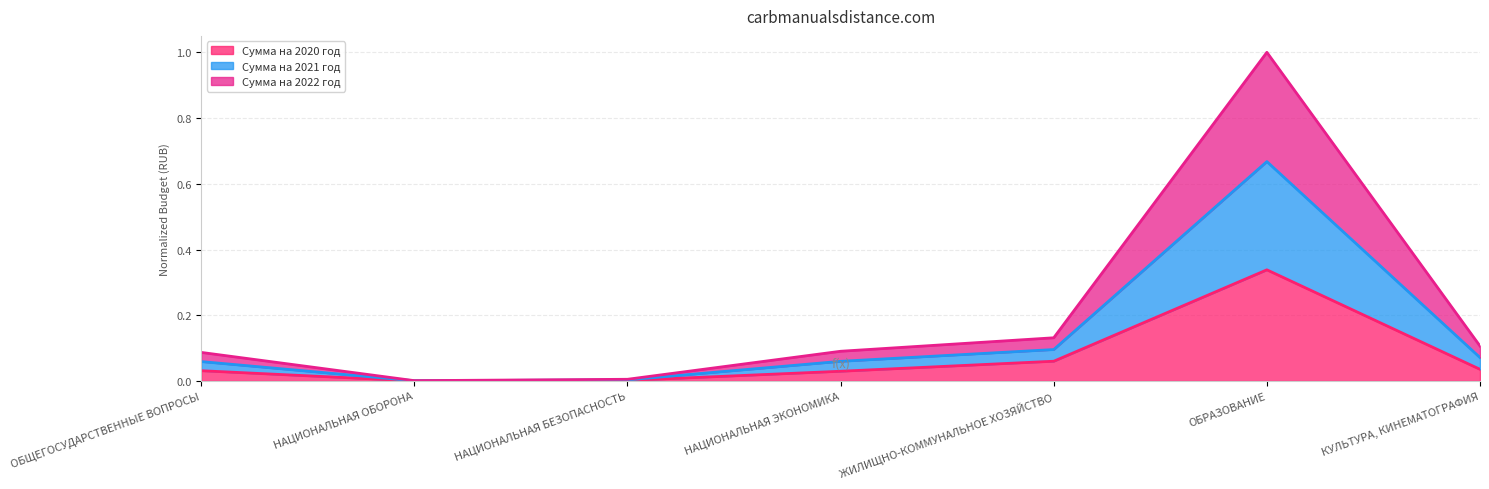

What is the label of the 4th point from the right?

НАЦИОНАЛЬНАЯ ЭКОНОМИКА